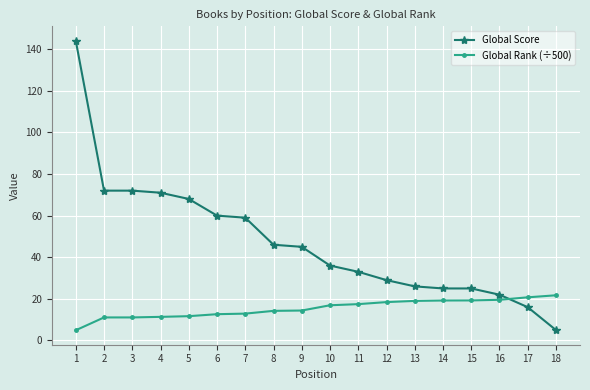

Read the Global Score value at 17.

16.0